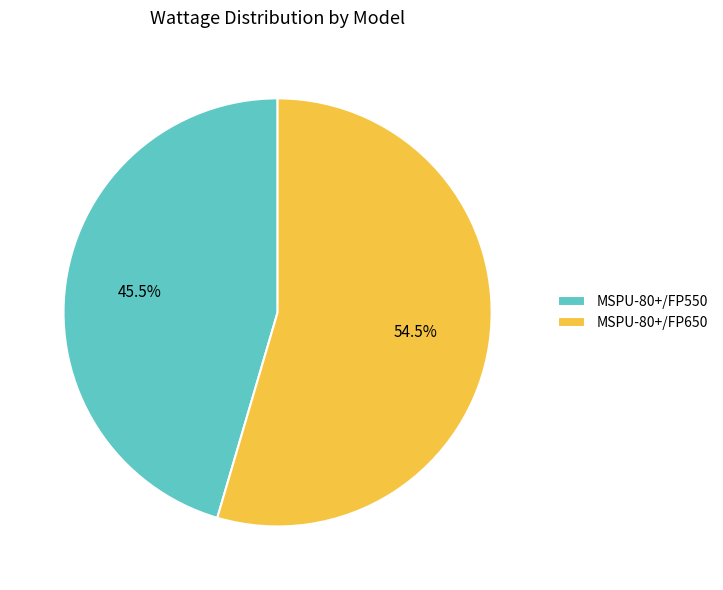

Which slice represents more than half of the pie?

MSPU-80+/FP650